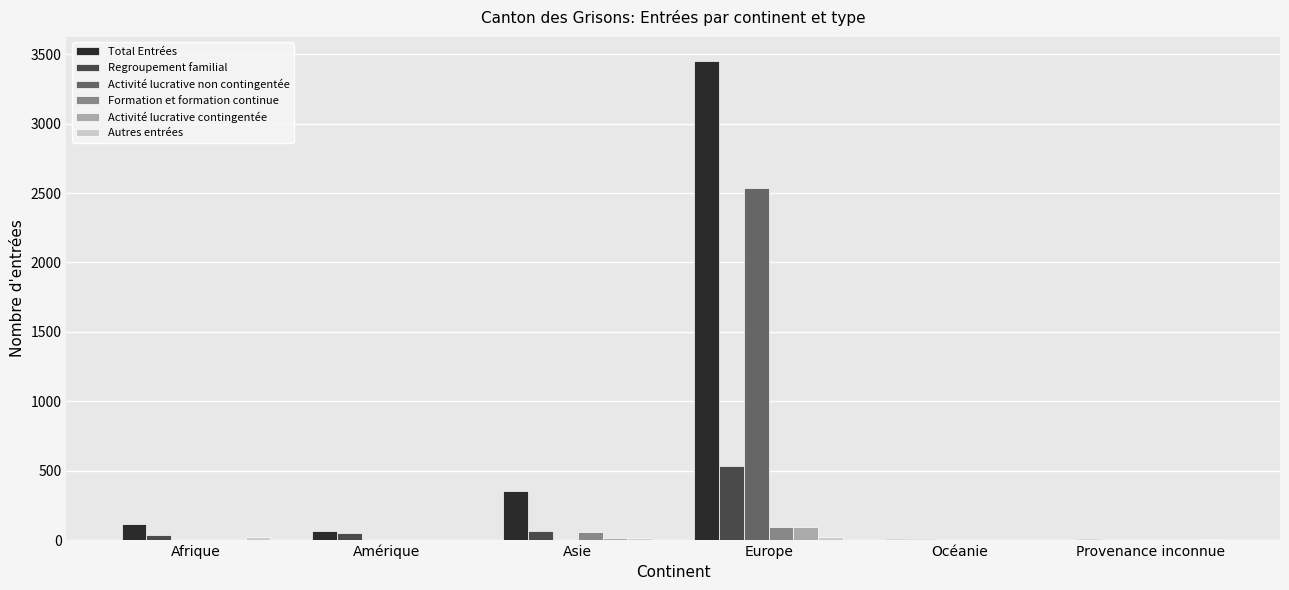

The Formation et formation continue series shows 92 at Europe. True or false?

True